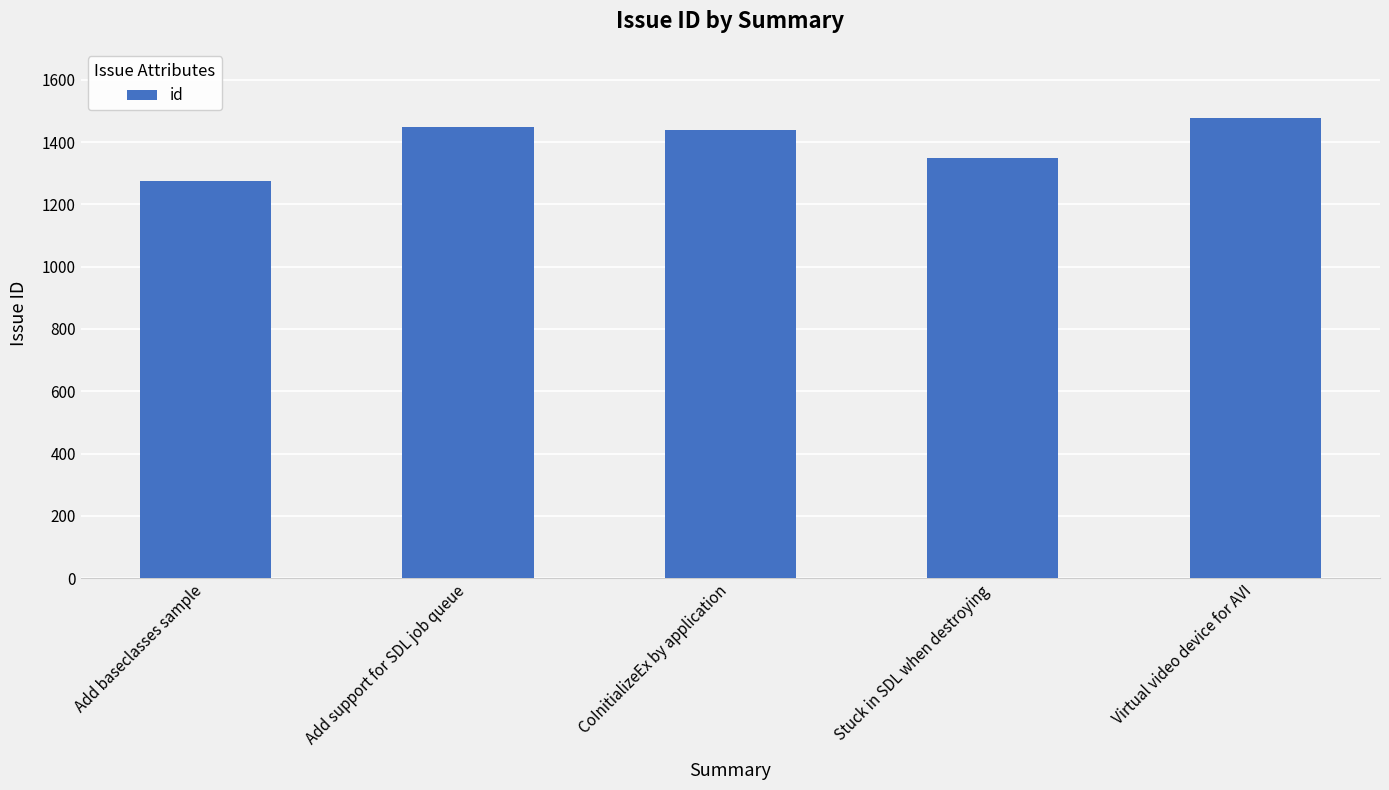

How many data points are less than 1438?

2